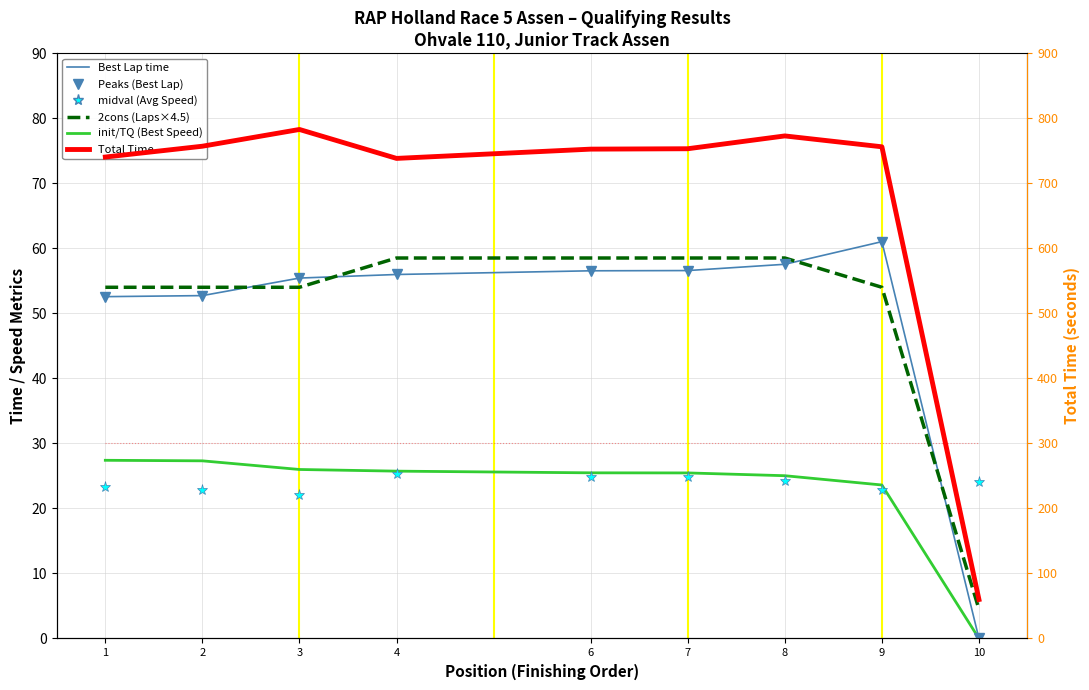

True or false: Total Time has a value of 738.1 at 4.

True